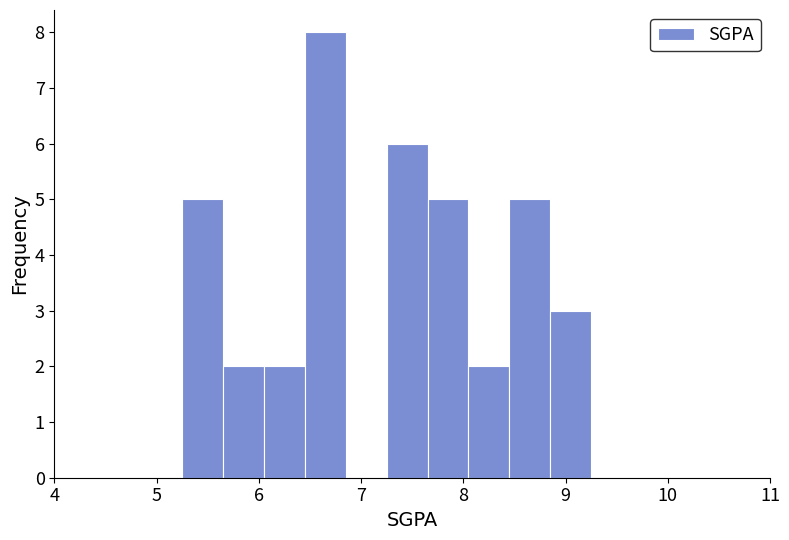

Reading left to right, transcribe this chart: for each bar, give the range it covers on the x-axis and its height. Neither the bar edges nor the heights are printed on the chart, so give them approximately, as read against the axes.

5.25 to 5.65: 5
5.65 to 6.05: 2
6.05 to 6.45: 2
6.45 to 6.85: 8
6.85 to 7.25: 0
7.25 to 7.65: 6
7.65 to 8.05: 5
8.05 to 8.45: 2
8.45 to 8.85: 5
8.85 to 9.25: 3